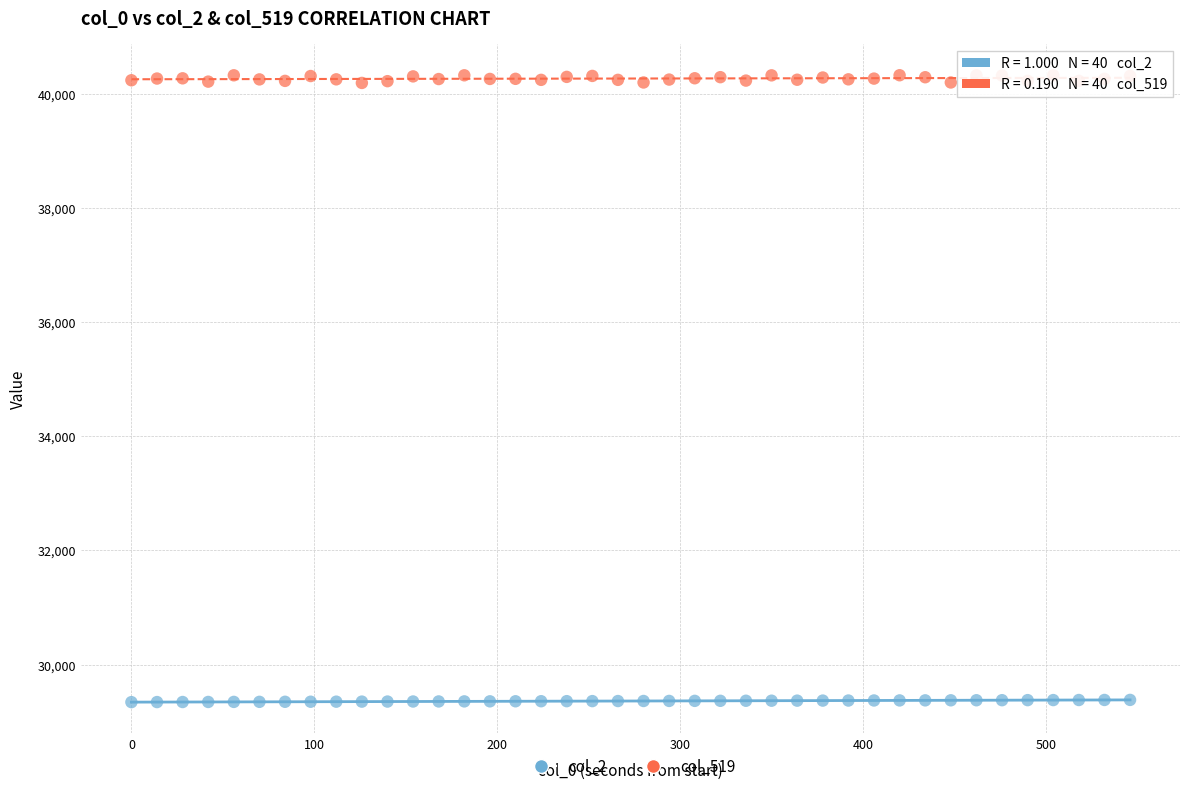

Which series has the largest Y range (max minus min)?

col_519